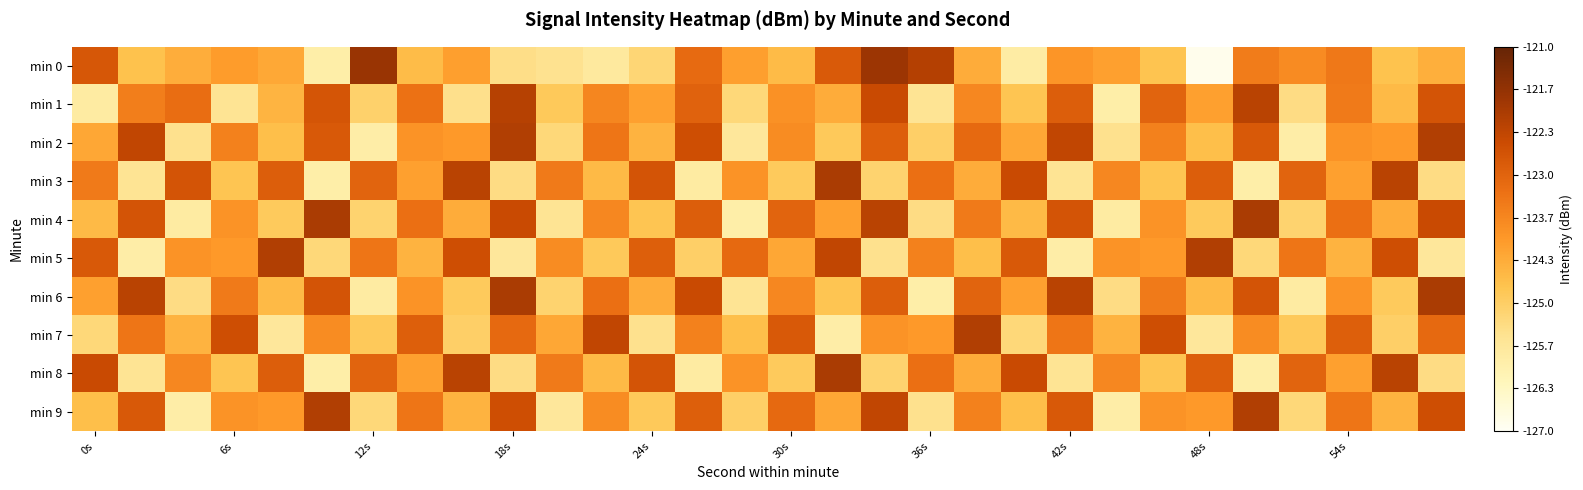

Which series has the largest total across all categories?

min 2